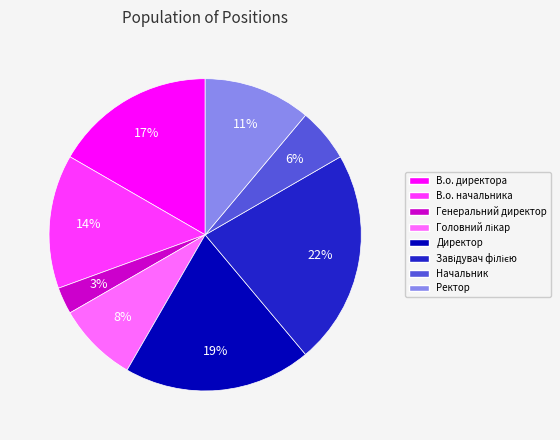

Which category has the smallest portion of the pie?

Генеральний директор